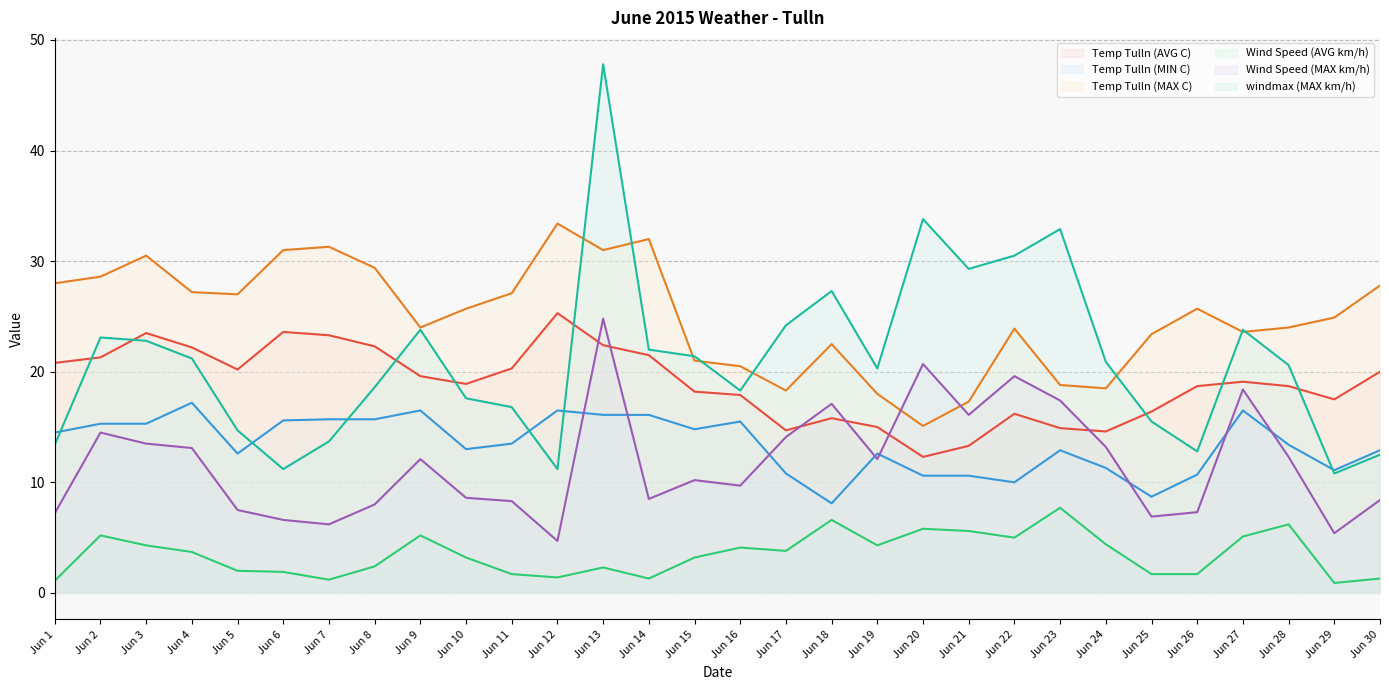

The Temp Tulln (MAX C) series shows 27.2 at Jun 4. True or false?

True